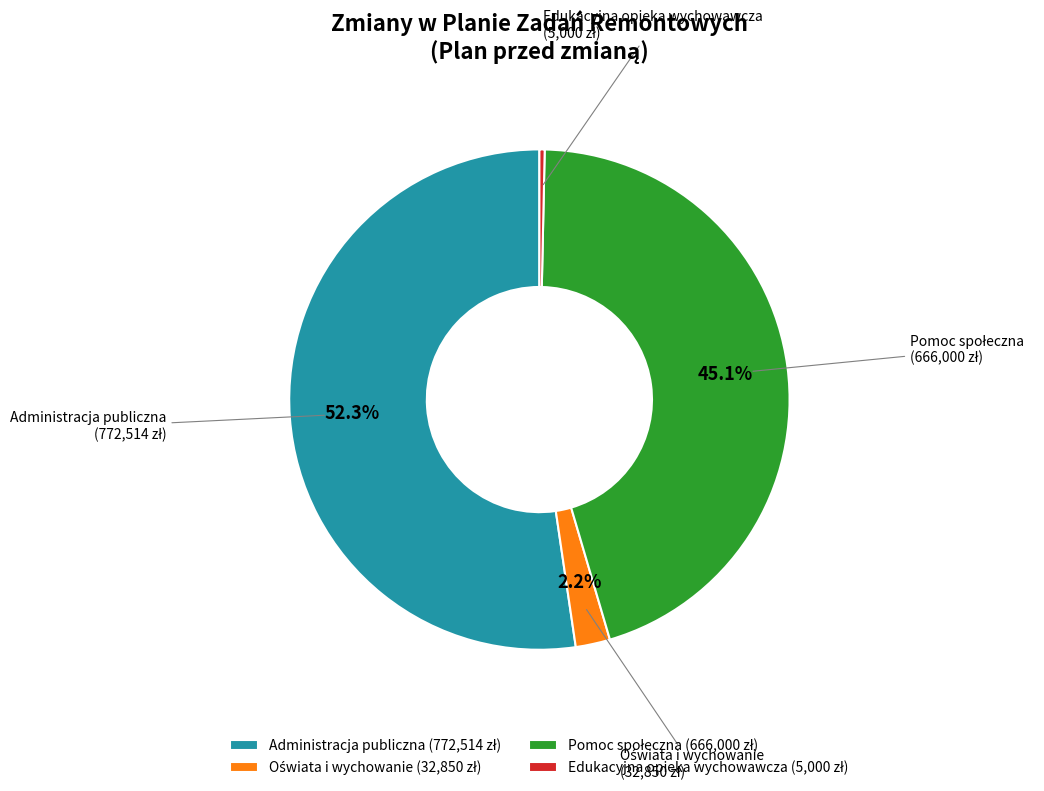

Does any single category account for the majority?

Yes